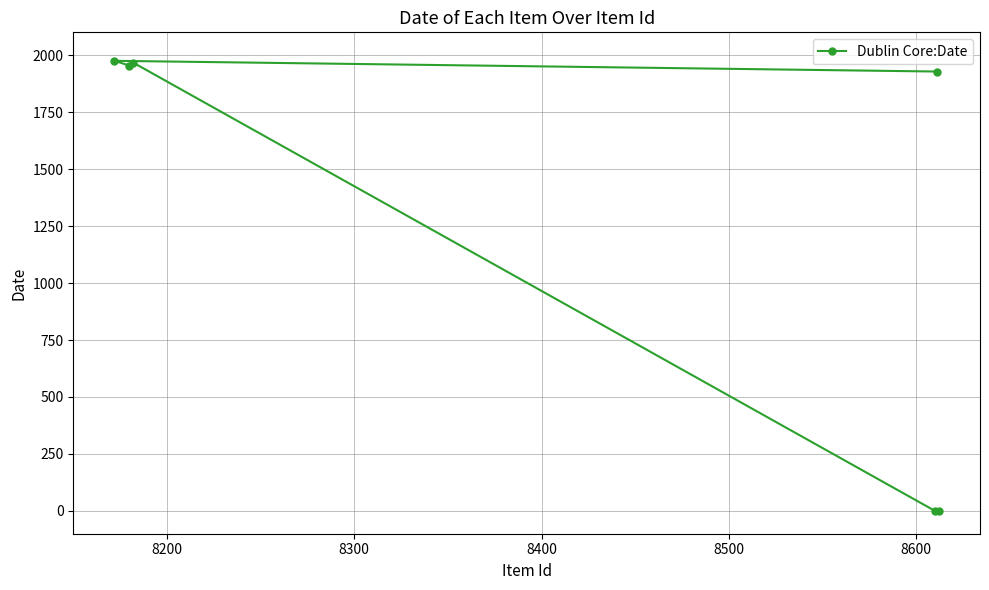

What is the difference between the maximum and minimum values?

1975